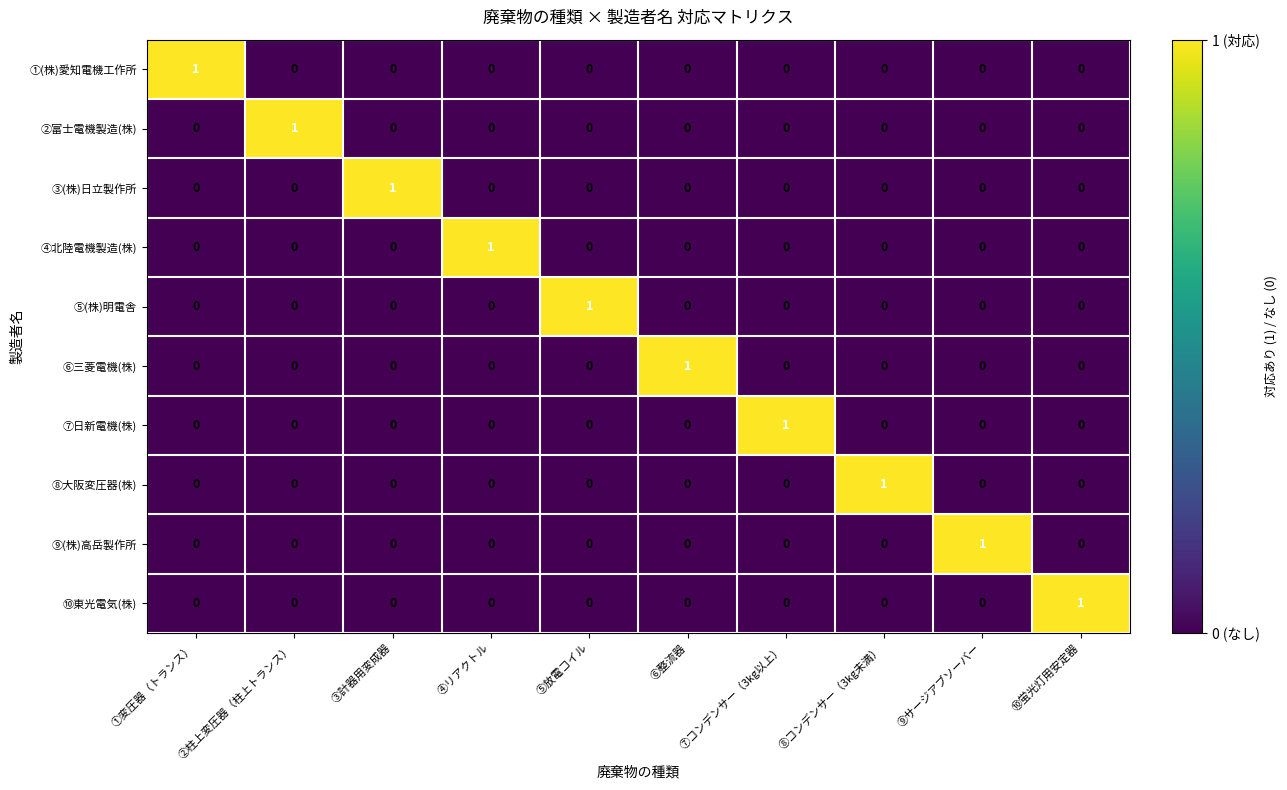

Count the ④北陸電機製造(株) values in the range 0 to 1.

10